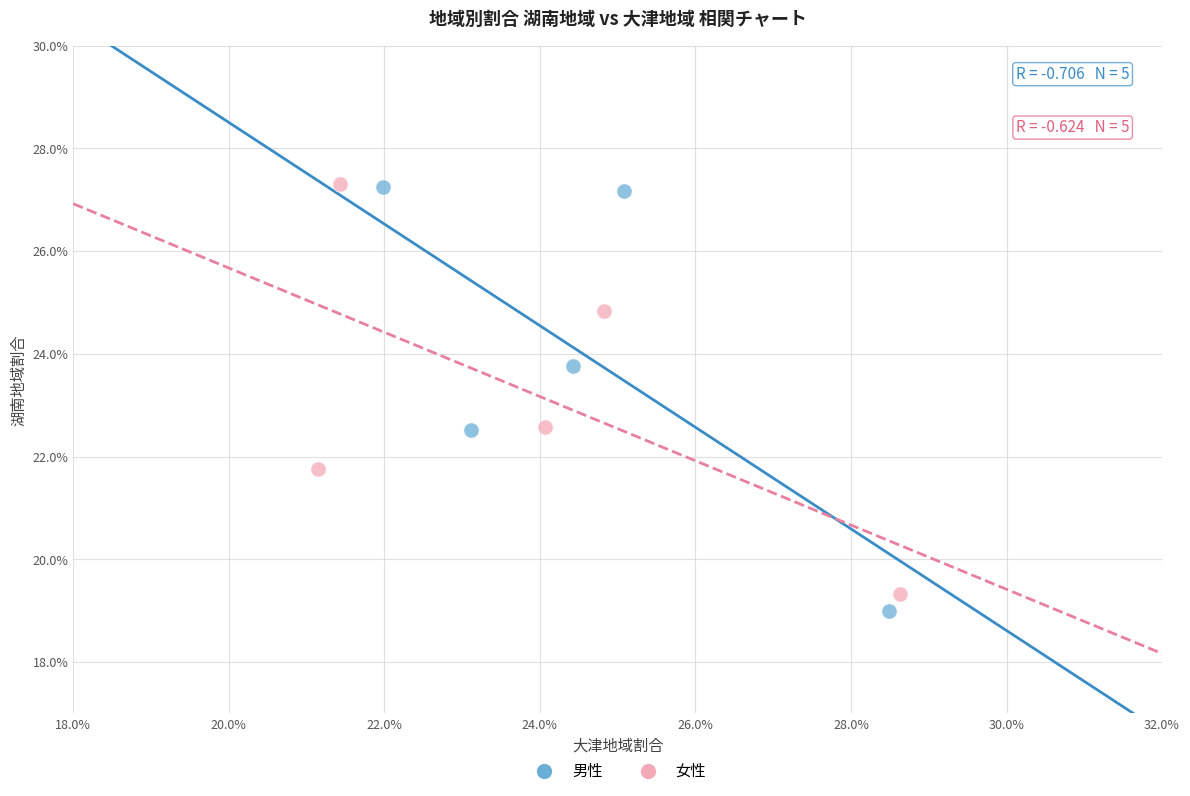

Which series has the largest Y range (max minus min)?

男性